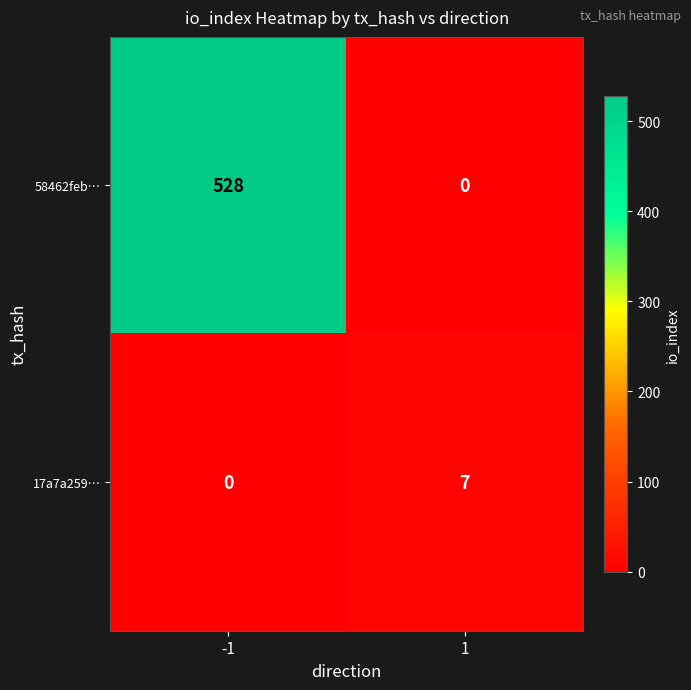

Which series has the widest spread of values?

58462feb…